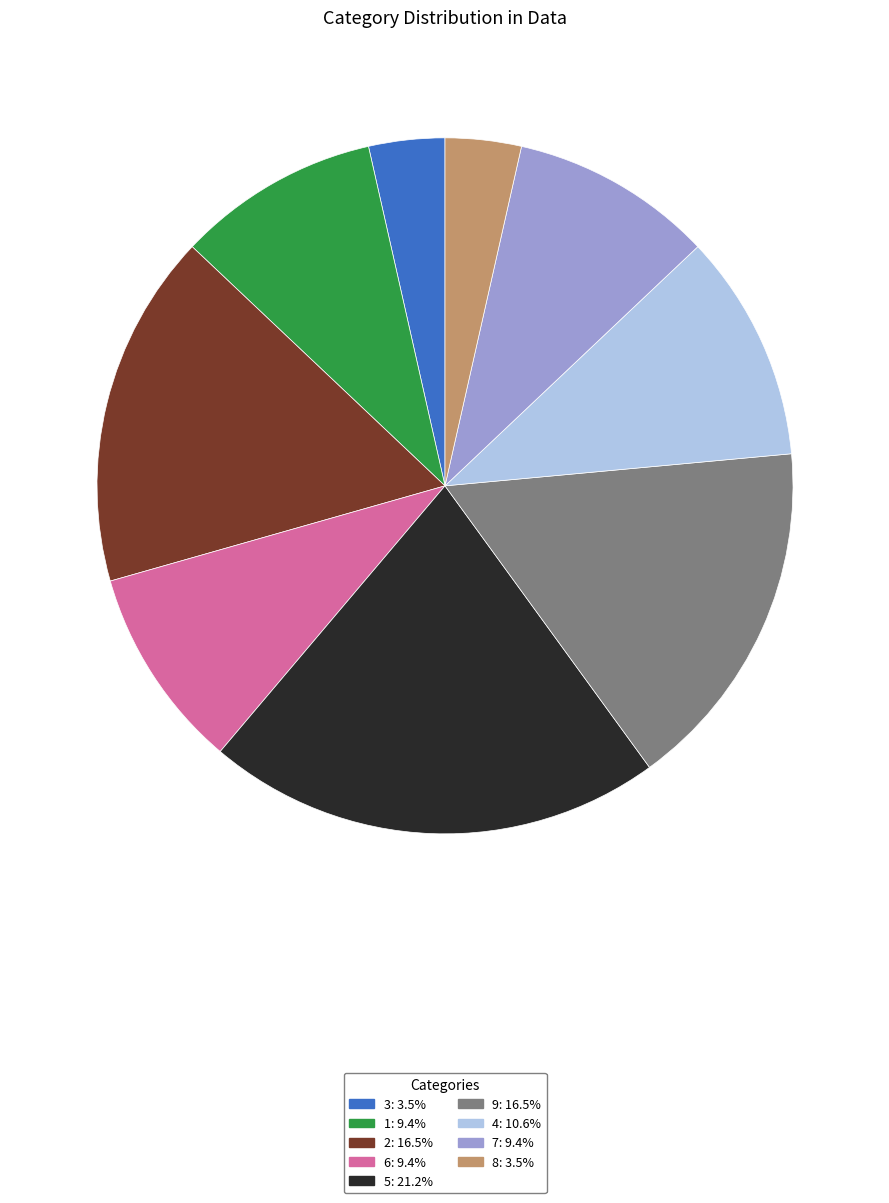

Does any single category account for the majority?

No